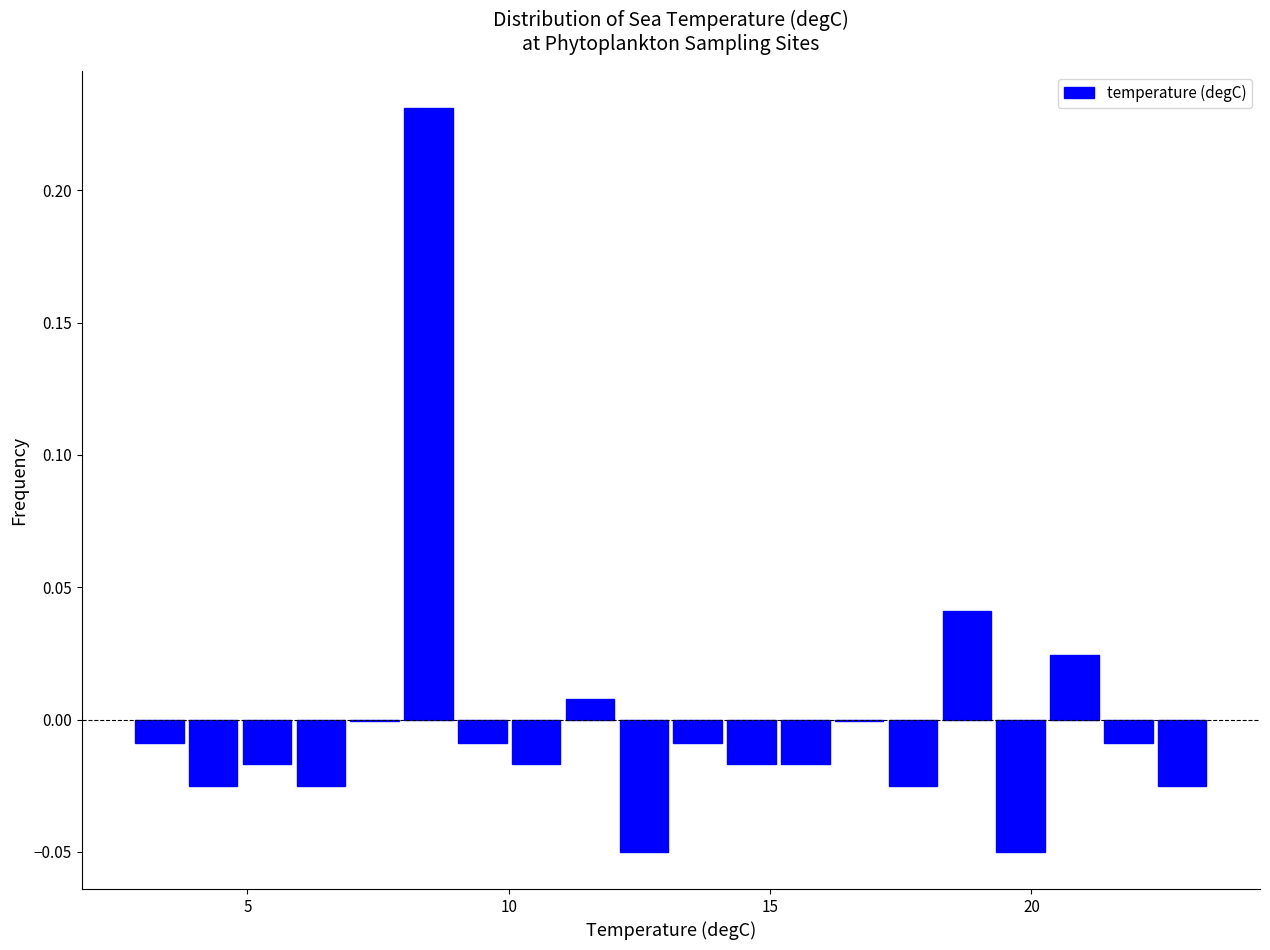

Around what value on the x-axis is the tallest bar? Give the approximate position of its centre, as read against the axis.

8.5